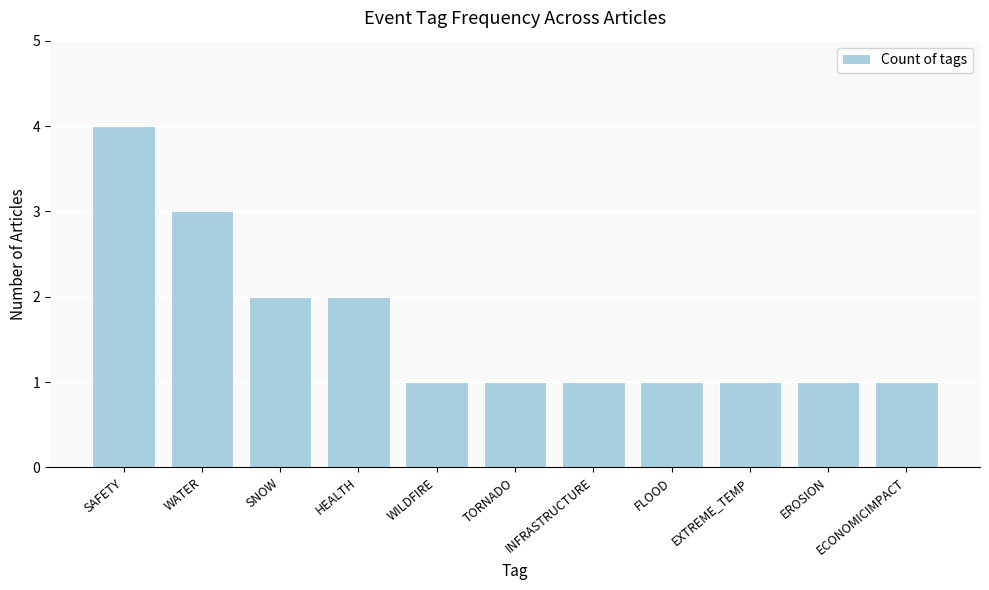

What is the average value?

2